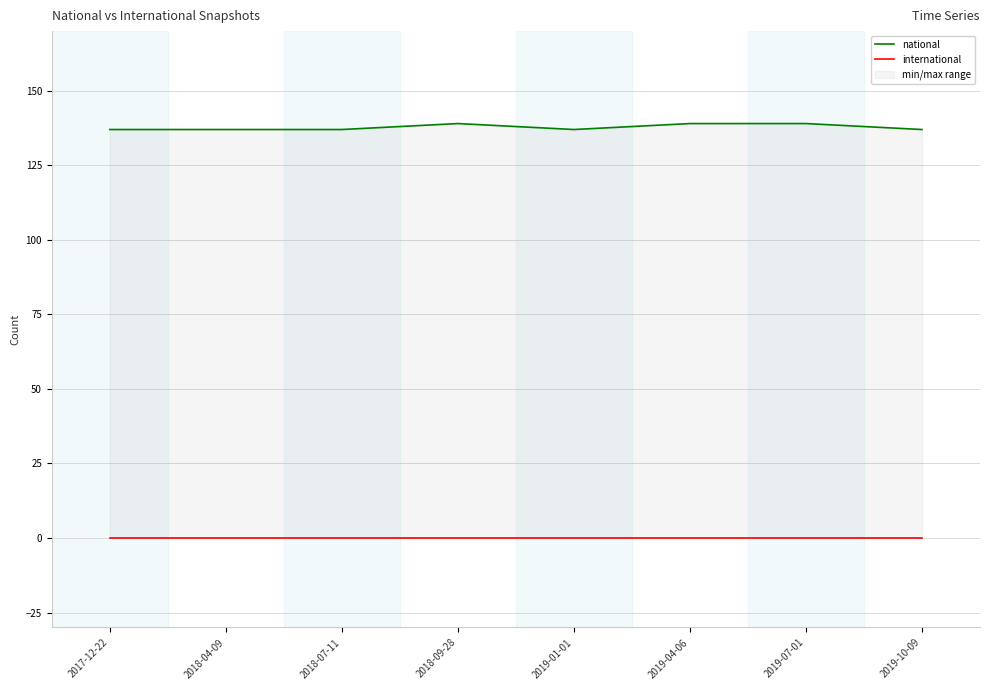

Which has a higher value, 2019-01-01 or 2019-04-06?

2019-04-06